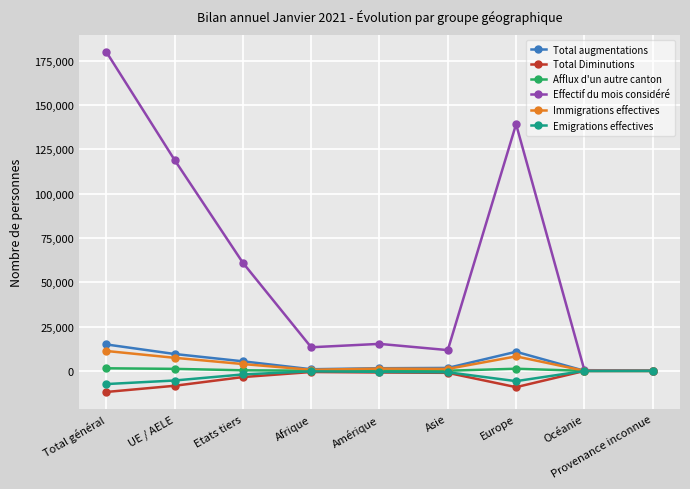

How many lines are shown in the chart?

6